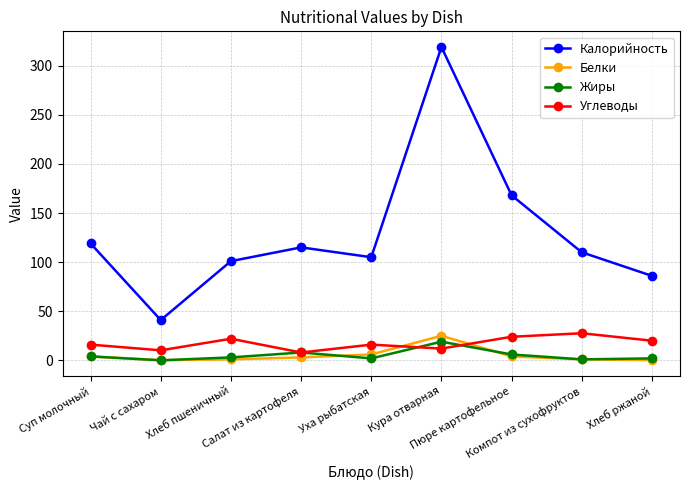

Which series has the widest spread of values?

Калорийность